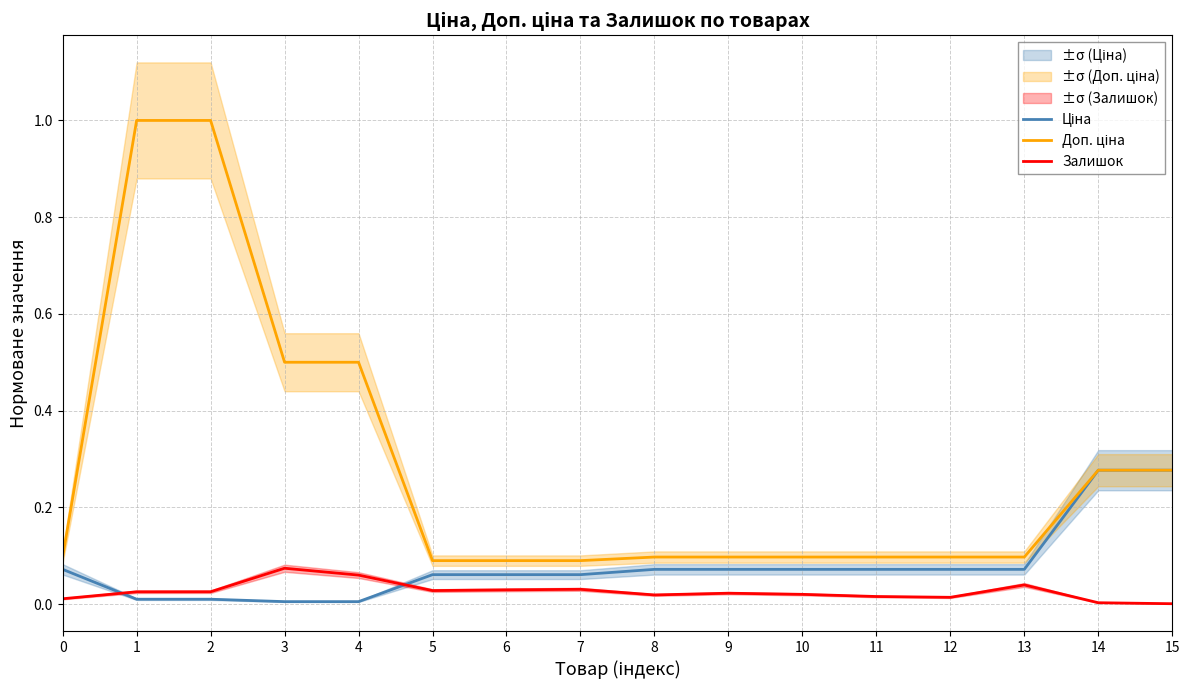

Where is Доп. ціна nearest to the value 0?

5